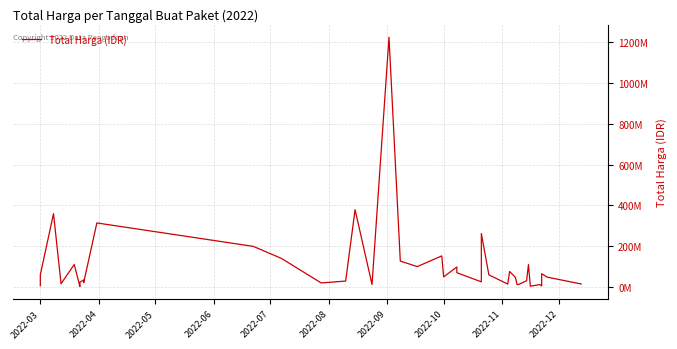

Count the number of values greater than 48140000.

19